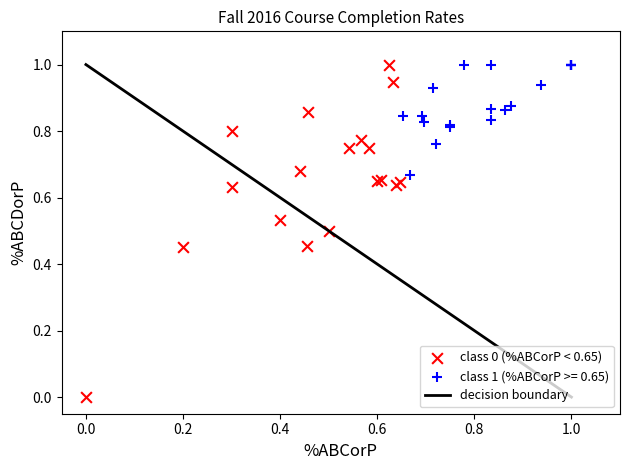

Which series reaches the minimum Y coordinate?

class 0 (%ABCorP < 0.65)